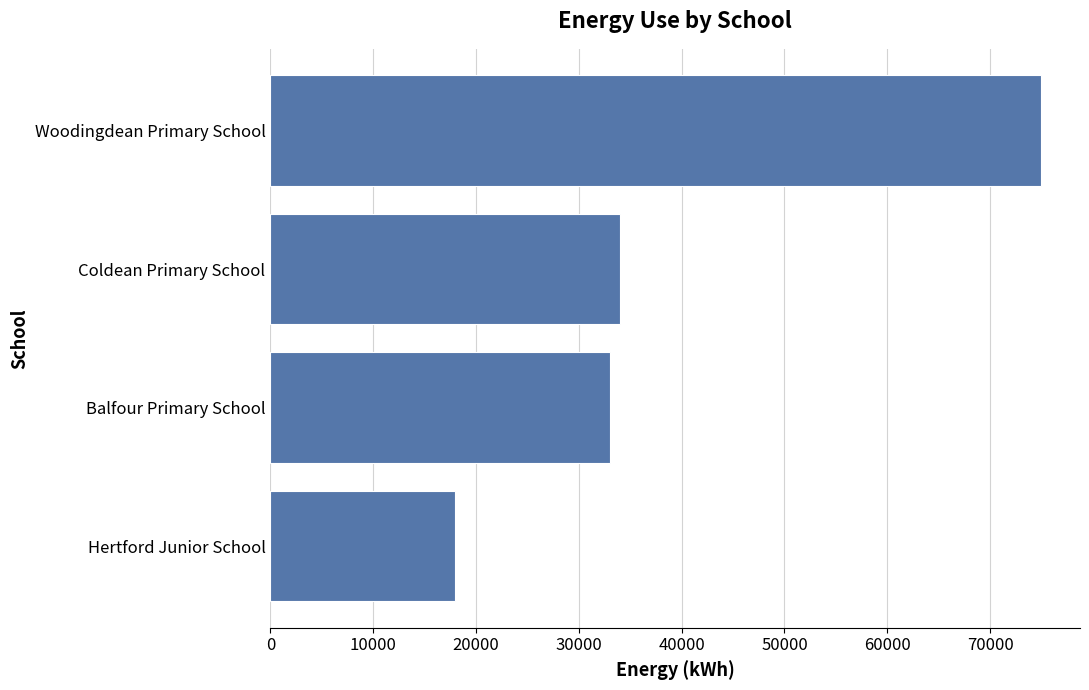

List the labels in order of value, smallest first.

Hertford Junior School, Balfour Primary School, Coldean Primary School, Woodingdean Primary School